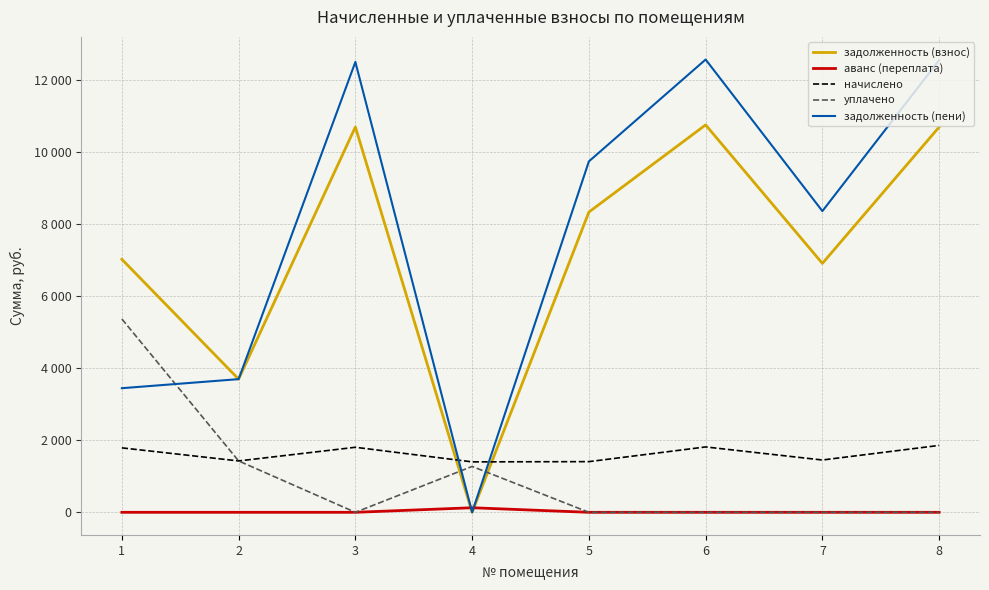

Where is the first local minimum for уплачено?

3